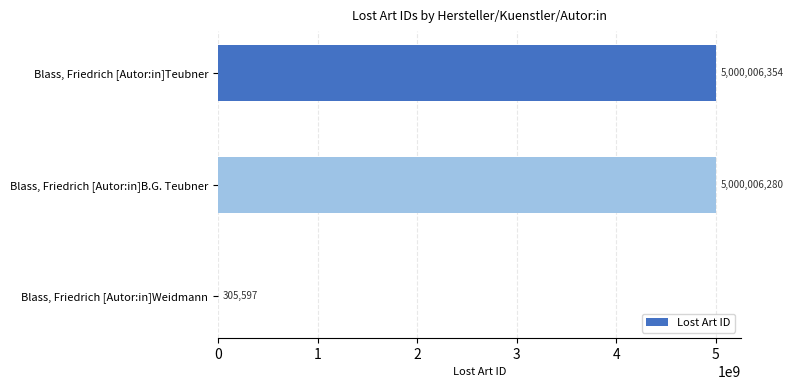

True or false: the data shows 5000006354 at Blass, Friedrich [Autor:in]Teubner.

True